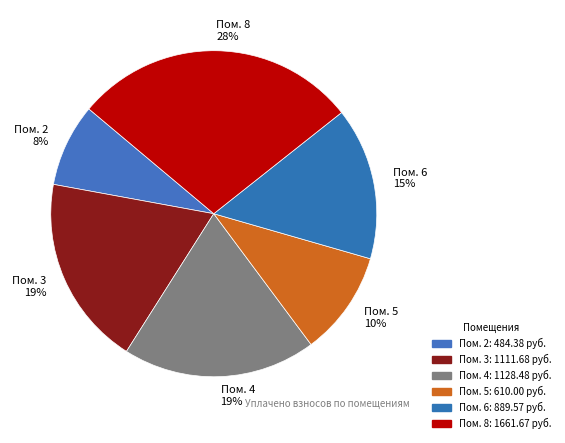

Which has a higher value, Пом. 8 28% or Пом. 3 19%?

Пом. 8 28%